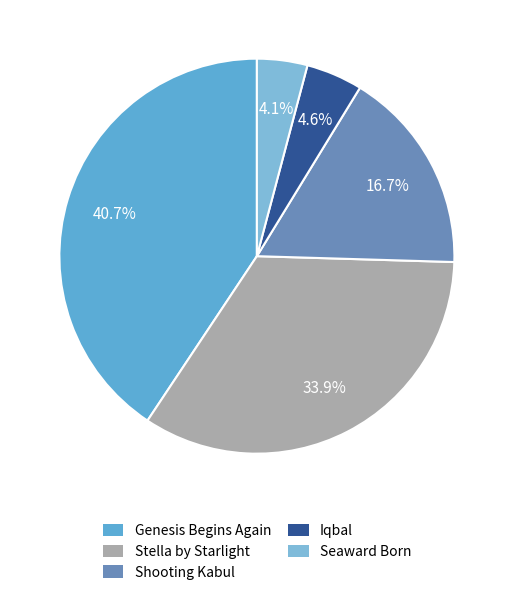

What is the ratio of the value at Genesis Begins Again to the value at Seaward Born?

9.9